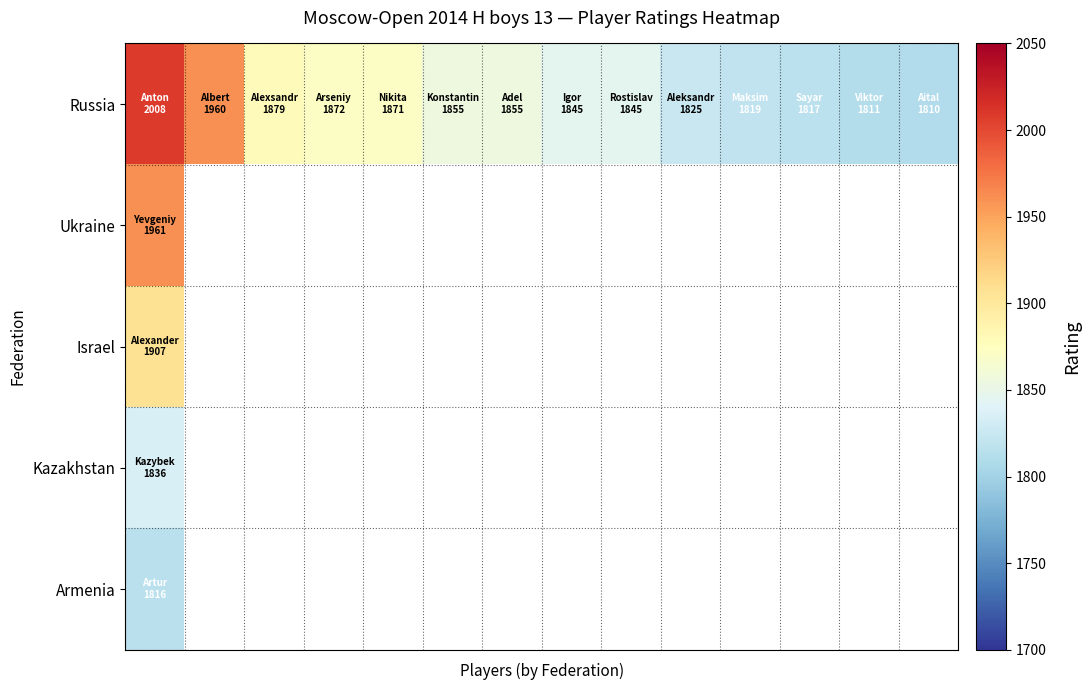

How many series are shown in this chart?

5